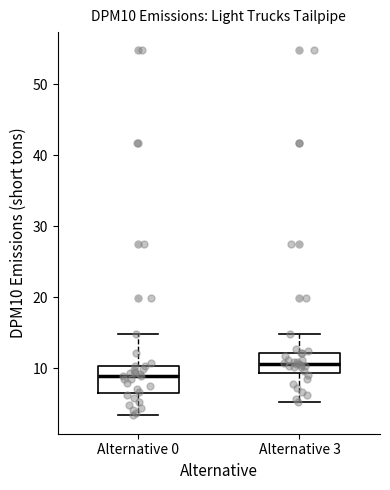

Reading left to right, transcribe this box plot: for each box, give where its median line is, the range the box spans, and where its two whiskers end, as read against the y-axis. The values are not printed on the chart, so give them approximately, as read against the axis.

Alternative 0: median 9, box 7 to 10, whiskers 3 to 15
Alternative 3: median 11, box 9 to 12, whiskers 5 to 15